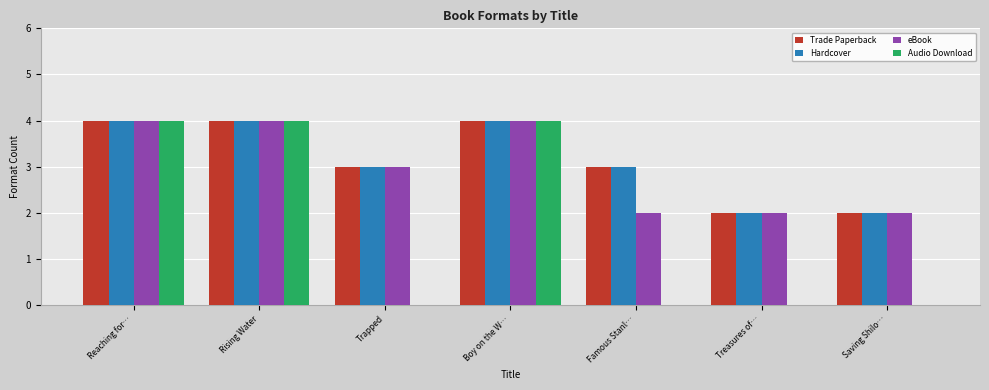

Is the value of Audio Download at Famous Stanl… greater than the value of Trade Paperback at Saving Shilo…?

No